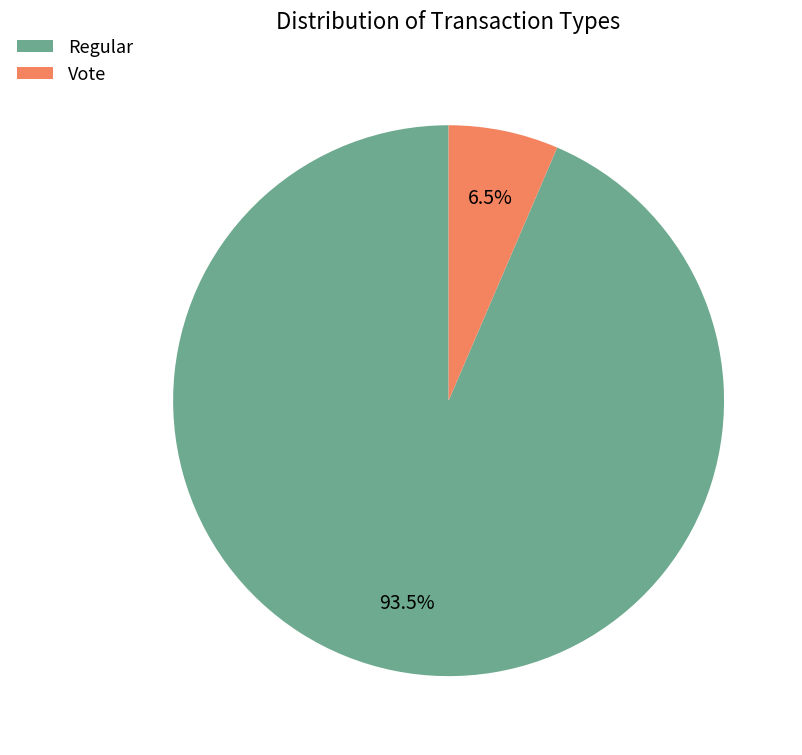

Rank the categories by value from highest to lowest.

Regular, Vote